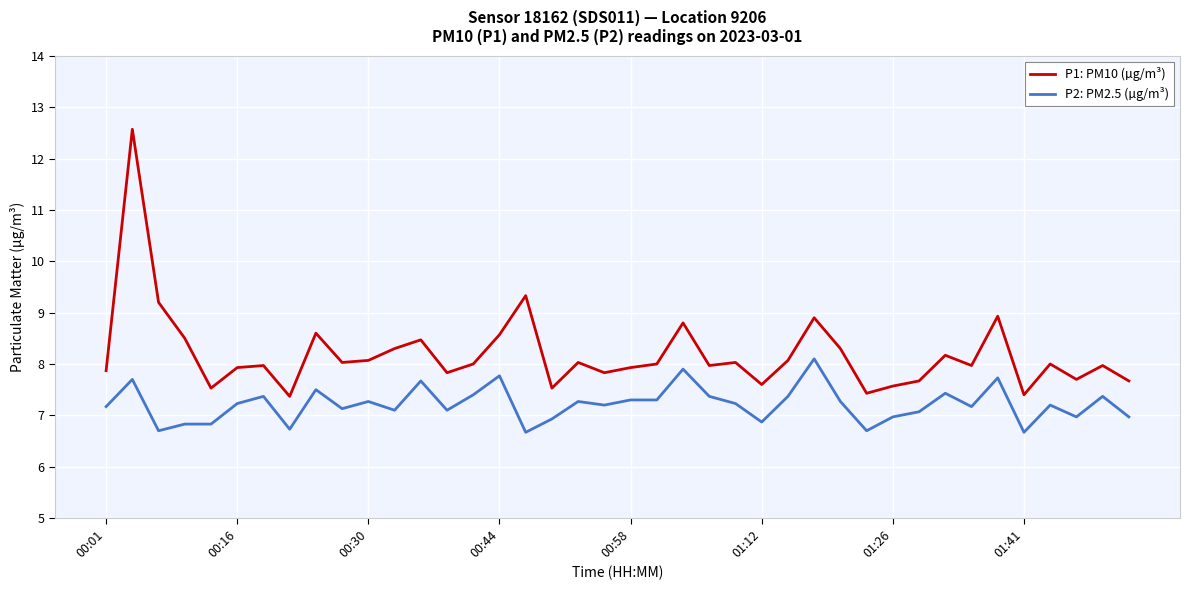

True or false: P1: PM10 (µg/m³) and P2: PM2.5 (µg/m³) intersect in this chart.

False